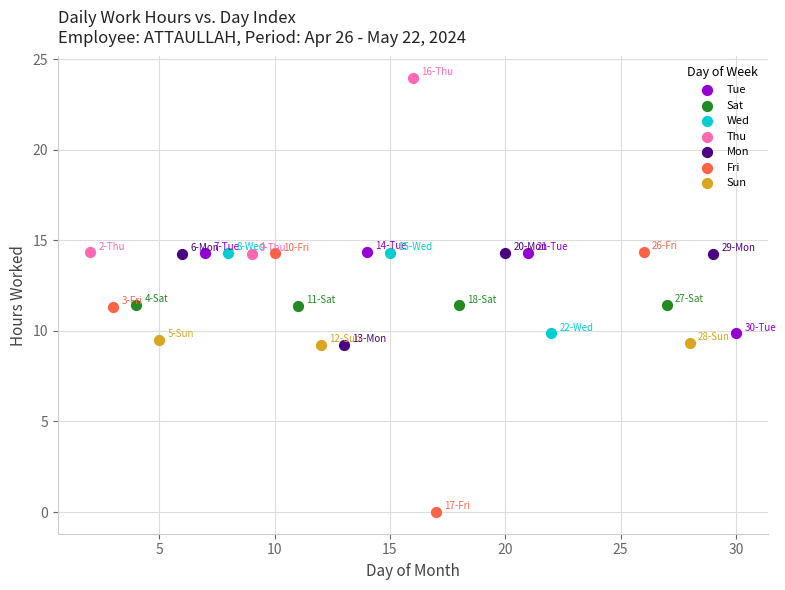

Which series contains the highest Y value?

Thu